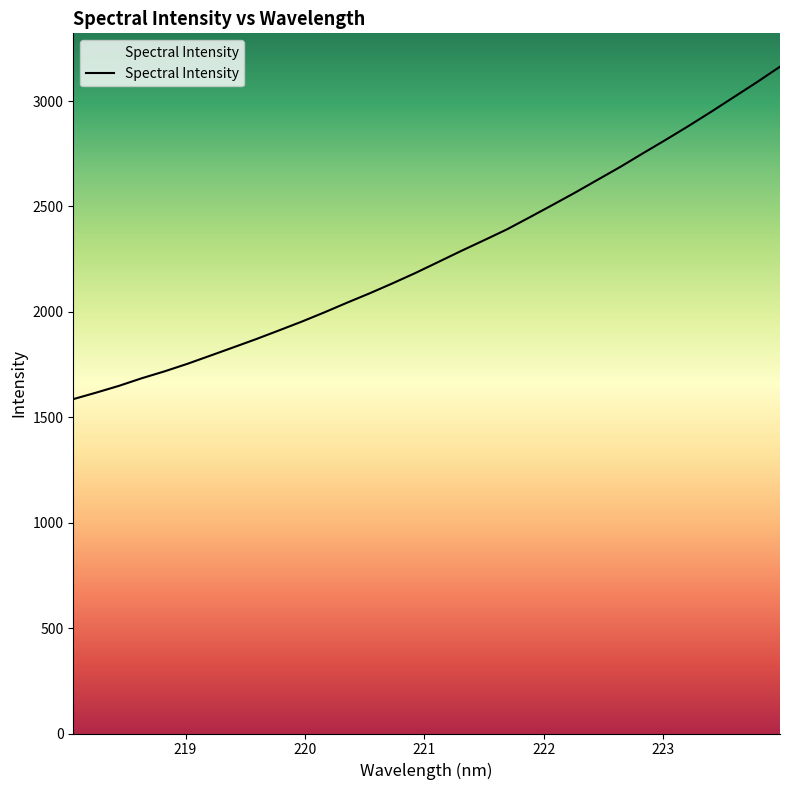

What is the difference between the maximum and minimum values?

1577.1